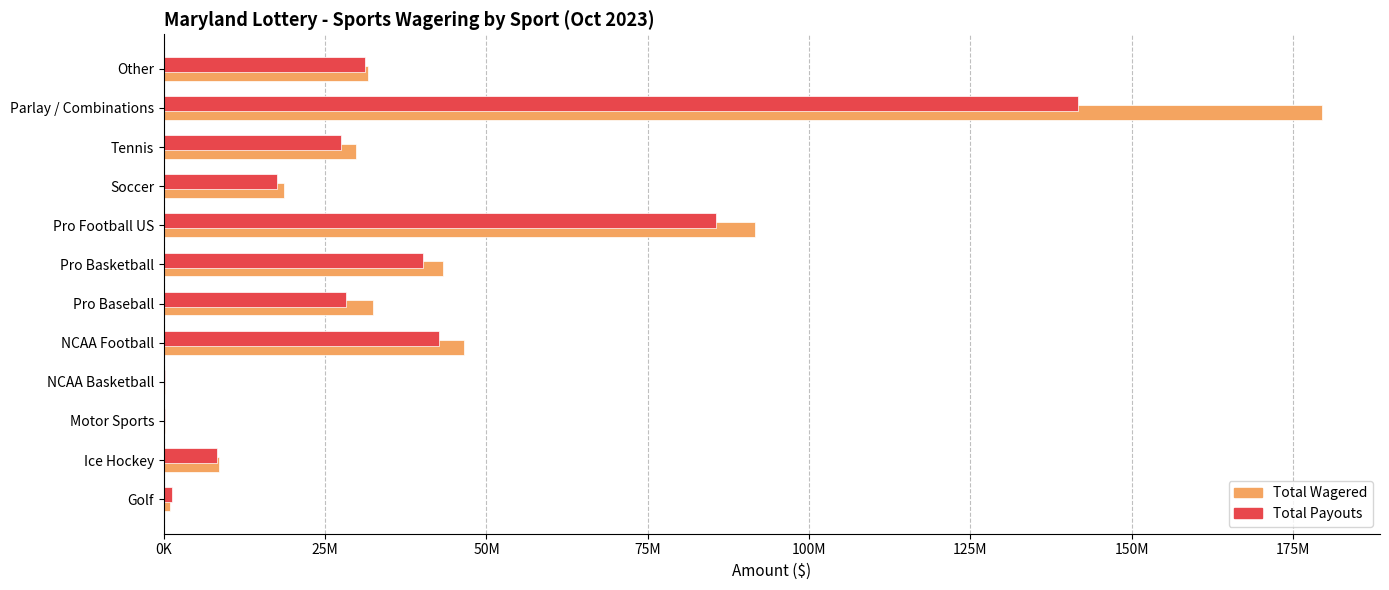

What are all the series names shown in the legend?

Total Wagered, Total Payouts